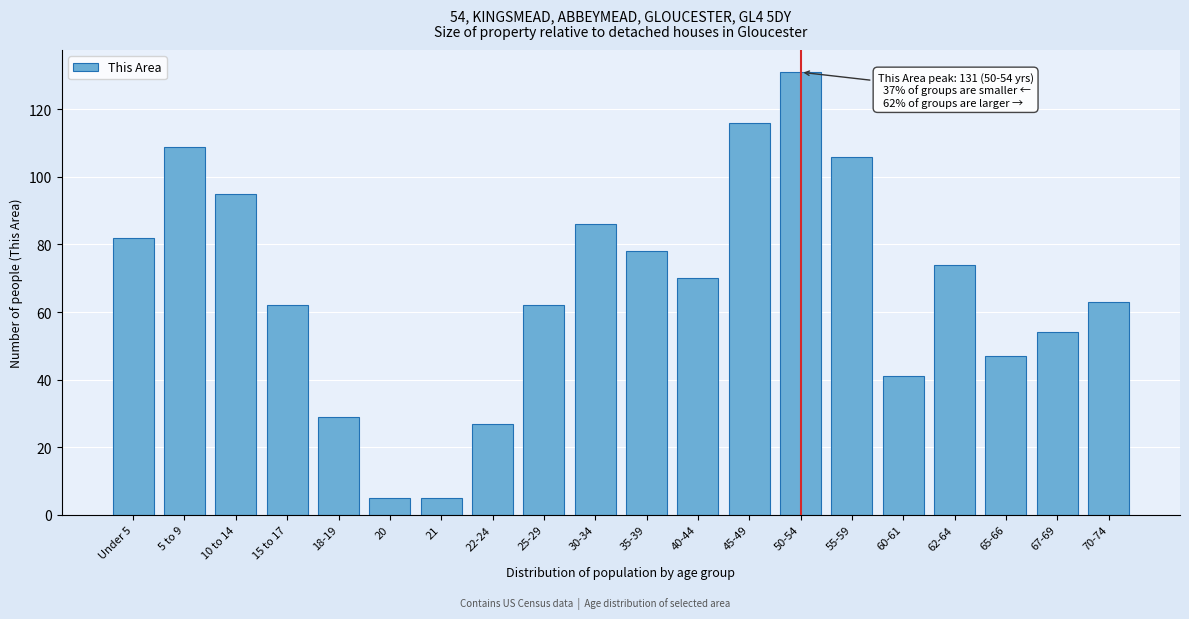

Reading right to left, list all the values displayed in this chart.

63	54	47	74	41	106	131	116	70	78	86	62	27	5	5	29	62	95	109	82